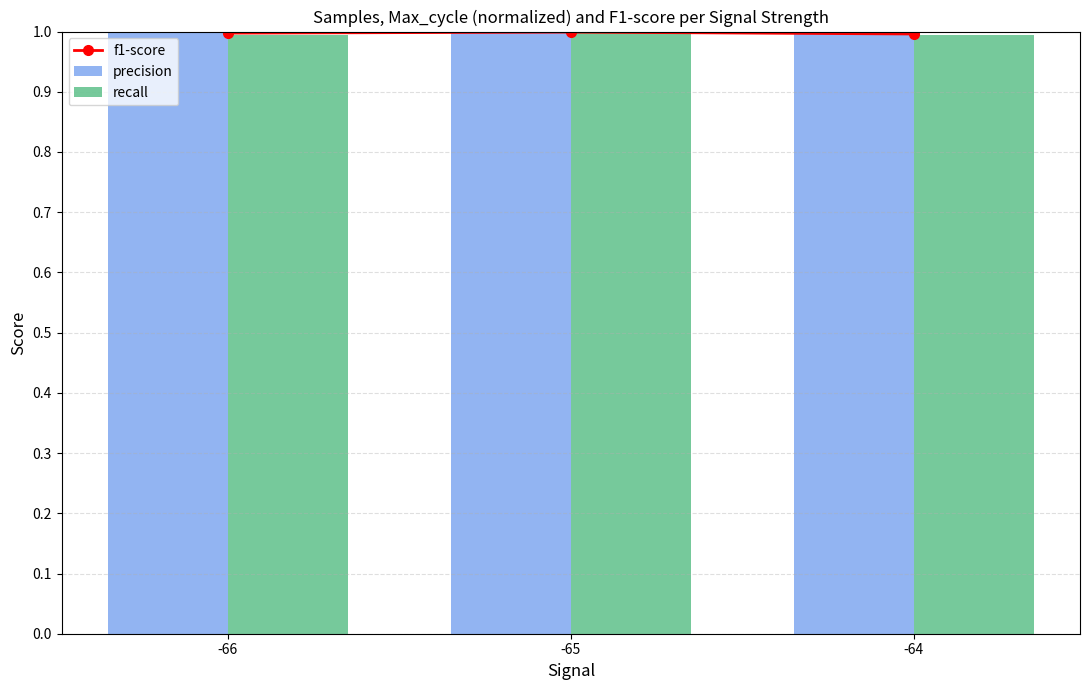

What is the maximum value shown in the chart?

1.0